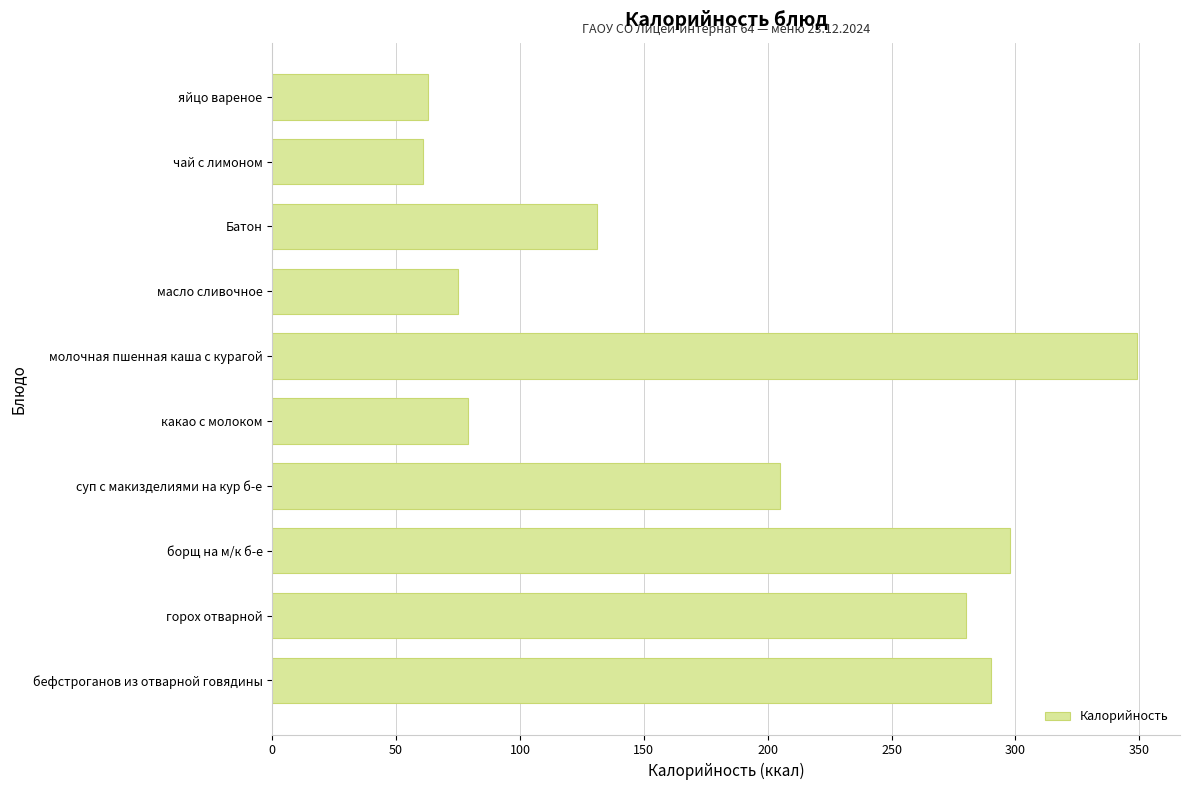

What is the difference between the maximum and second lowest values?

286